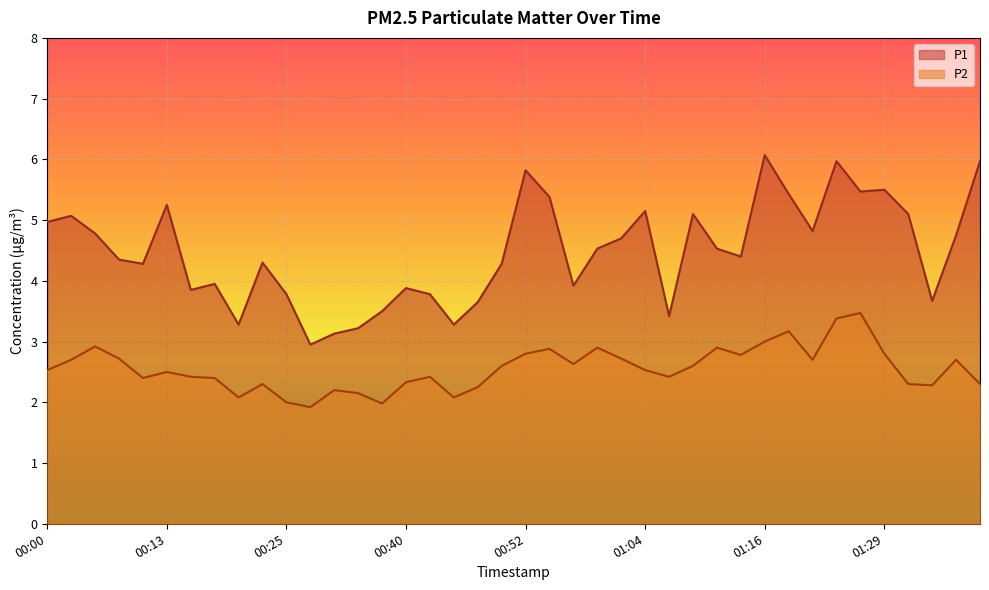

What is the label of the 3rd point from the left?

00:05